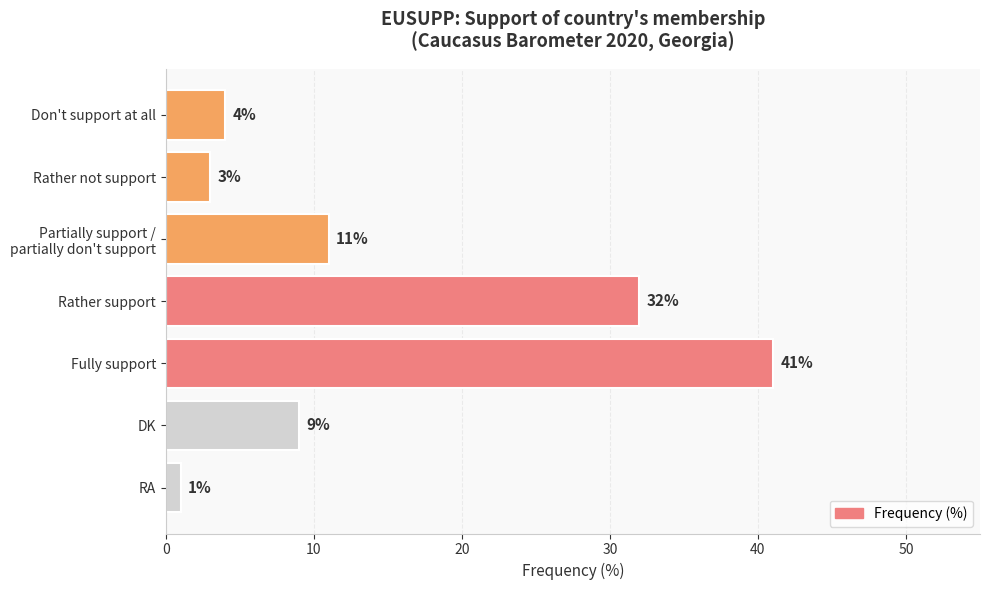

Reading bottom to top, extract all data points from this chart.

1	9	41	32	11	3	4